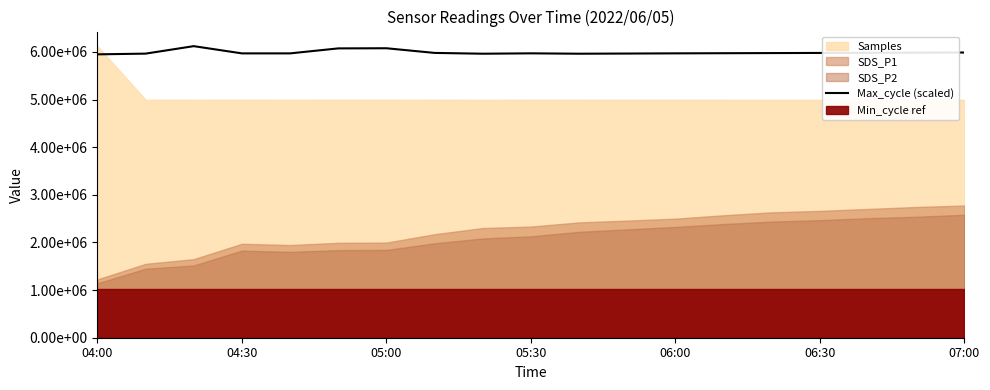

At which category does the chart reach its minimum across all series?

04:00